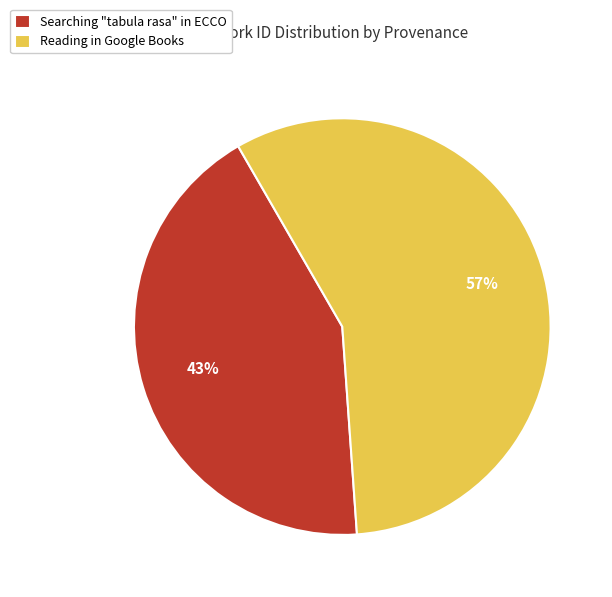

Which category has the biggest portion of the pie?

Reading in Google Books